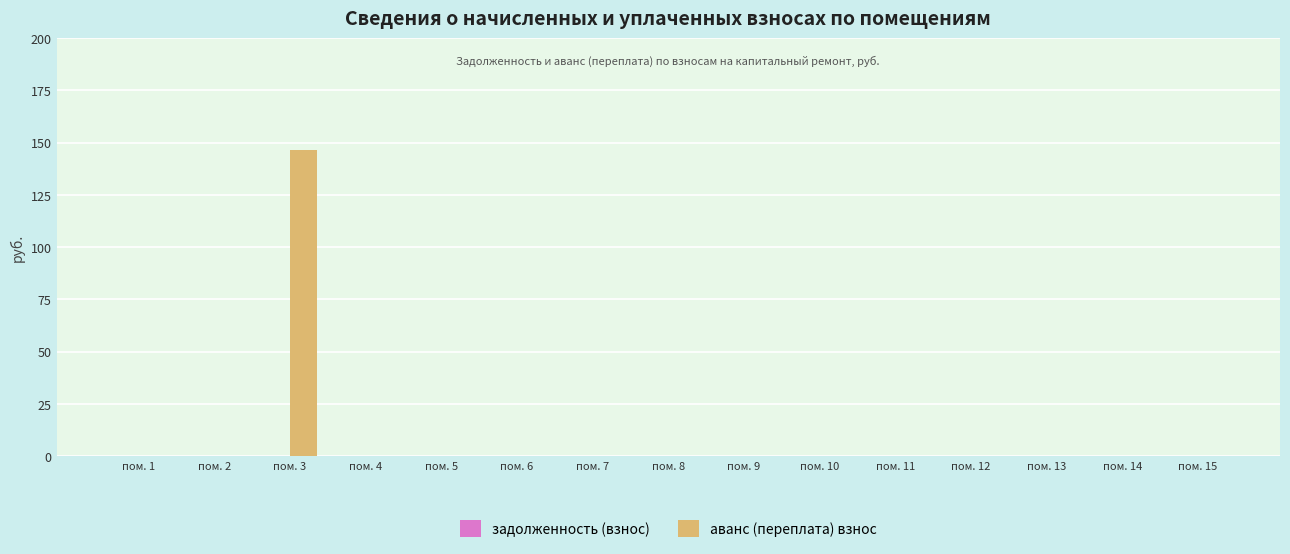

The chart shows a value of 0.0 at пом. 9. True or false?

True